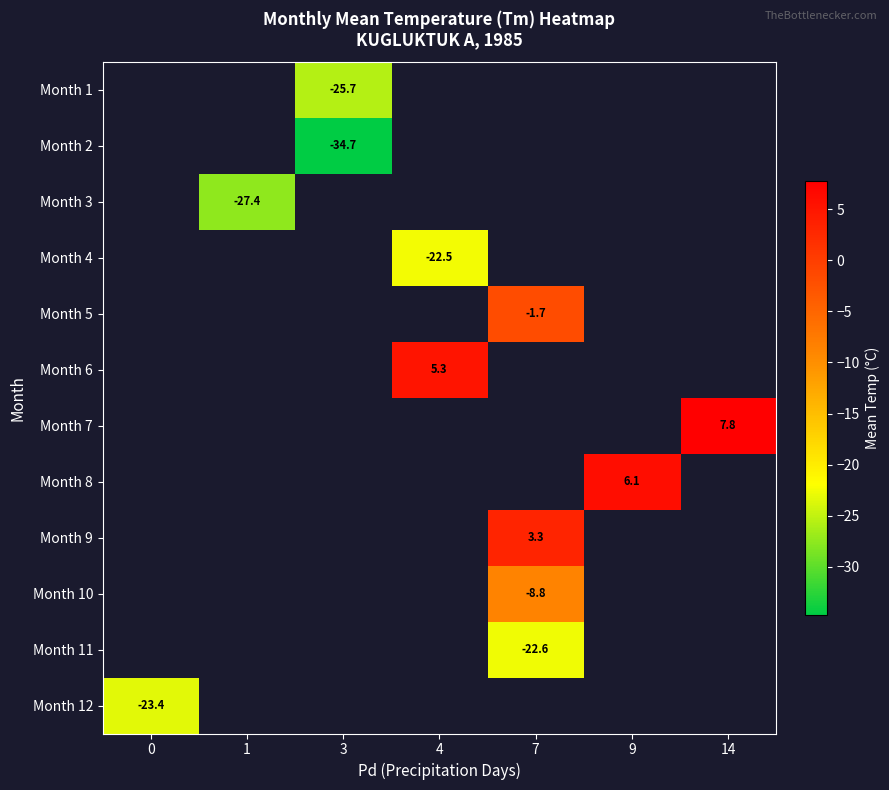

What is the smallest value displayed?

-34.7